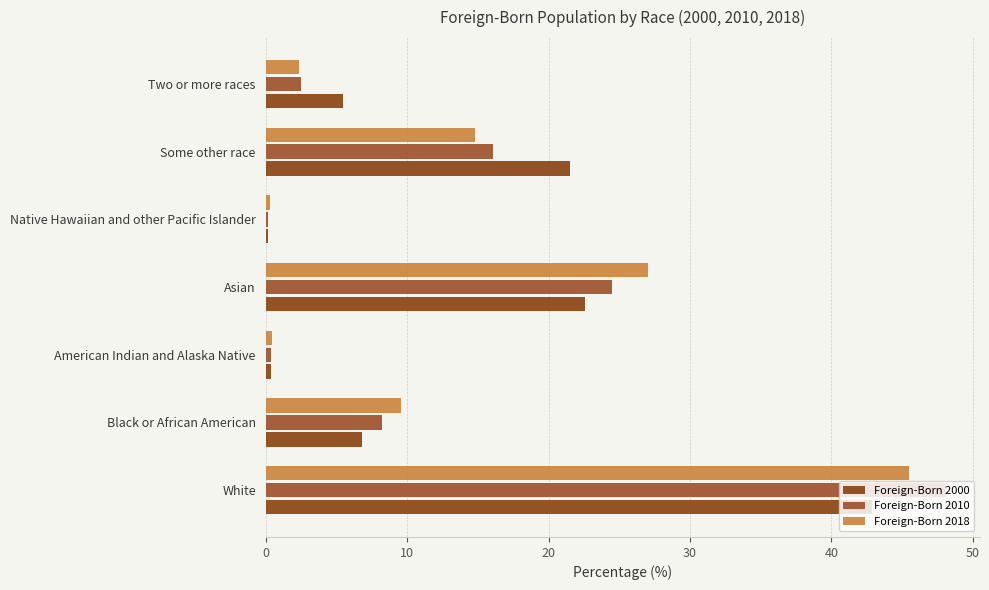

How many series are shown in this chart?

3